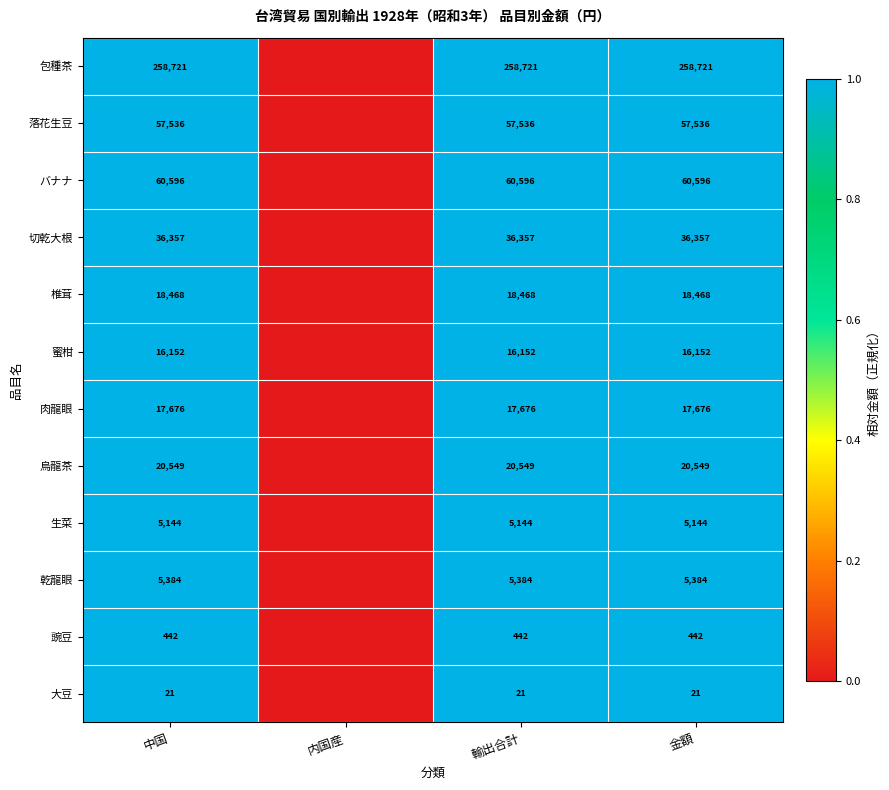

What is the sum of the 椎茸 values at 中国 and 輸出合計?

36936